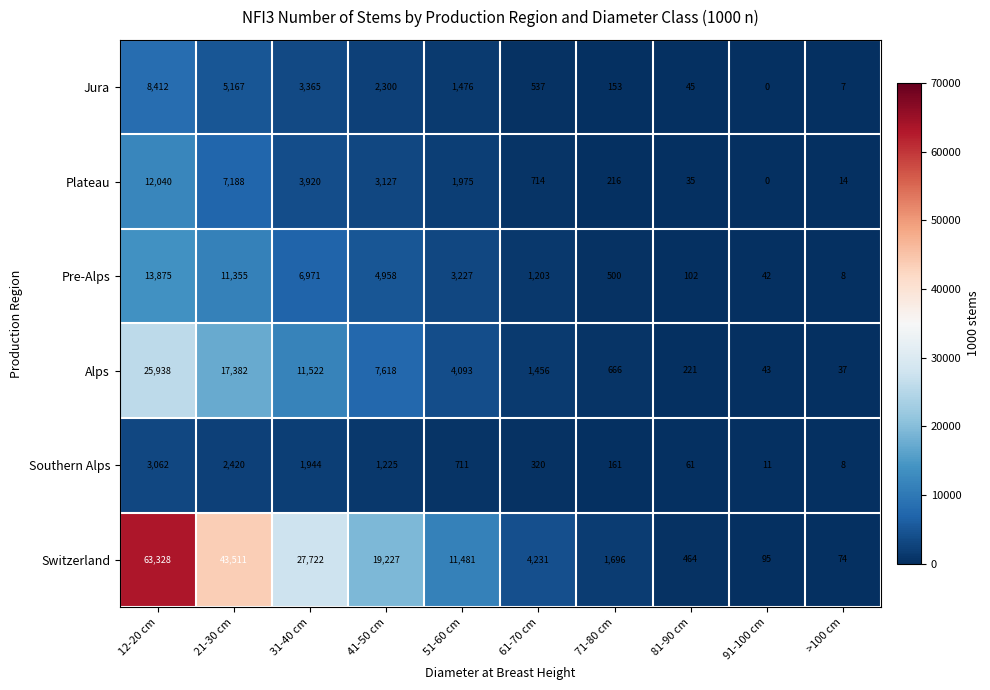

What is the difference between the second highest and second lowest values in the Plateau series?

7174